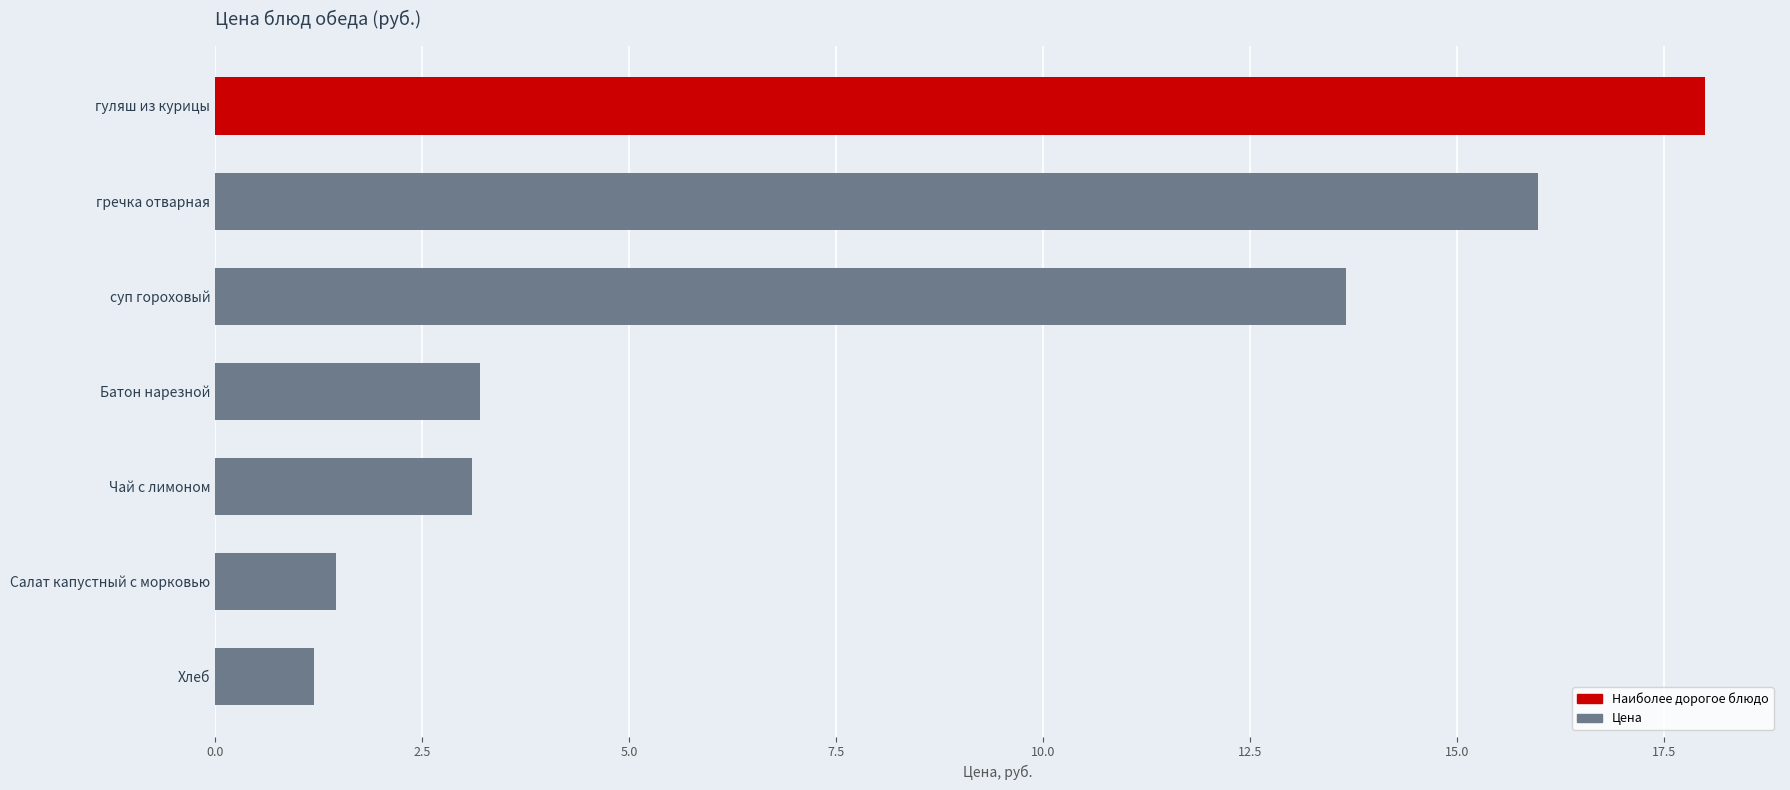

What is the value of the 7th bar from the top?

1.2